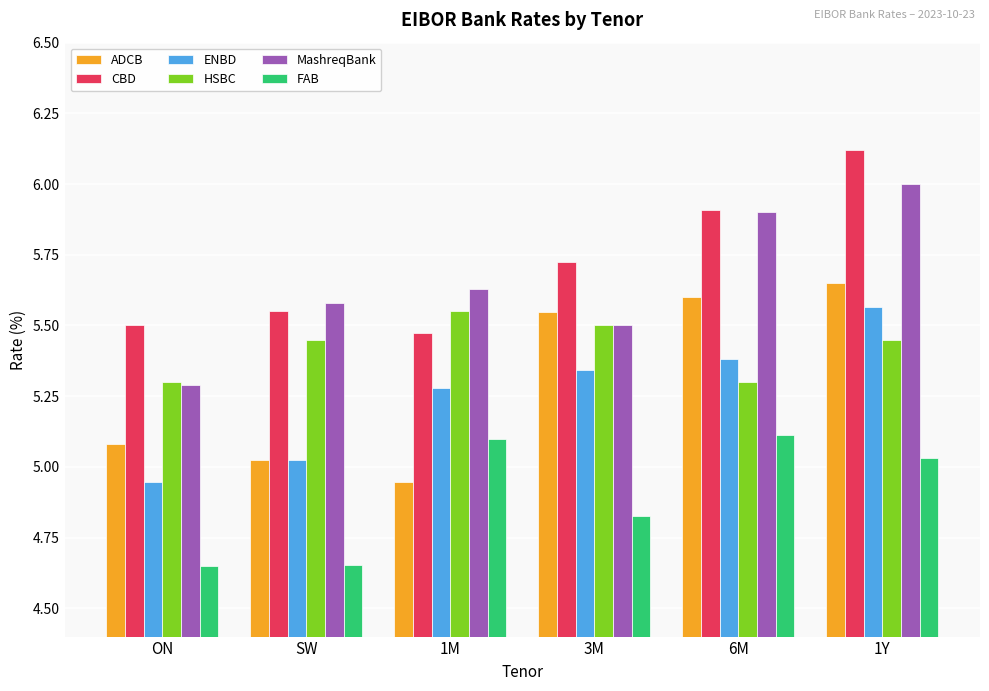

At which category is the sum across all series the highest?

1Y